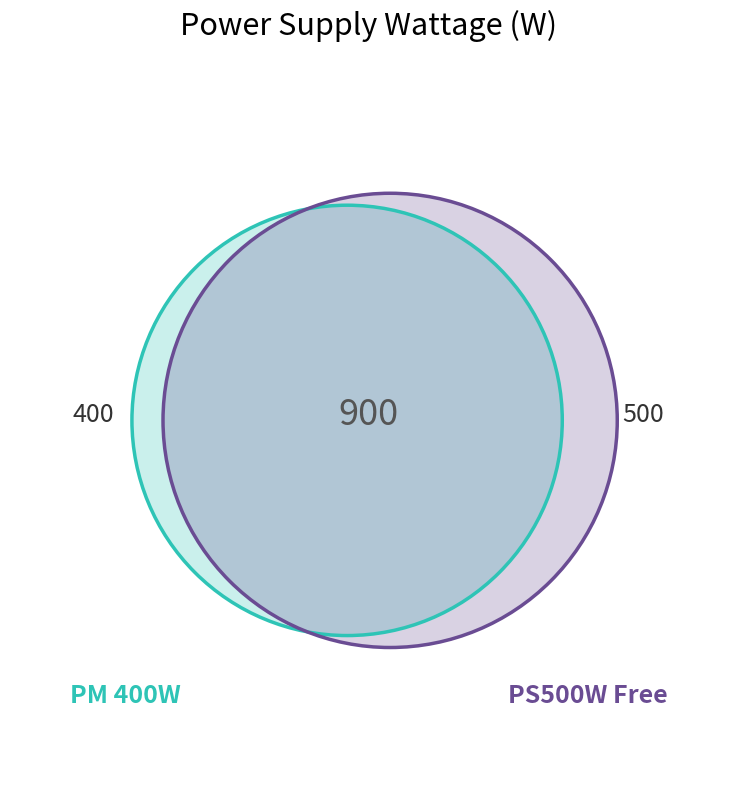

To the nearest percent, what percentage of the pie is PM 400W?

44%